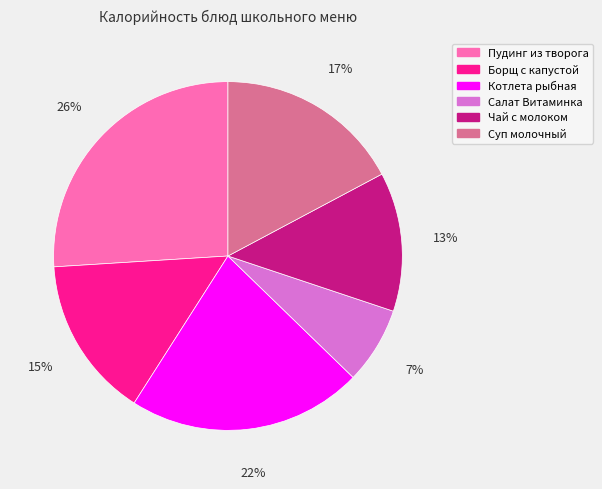

To the nearest percent, what is the difference between the largest and smallest slice percentages?

19%